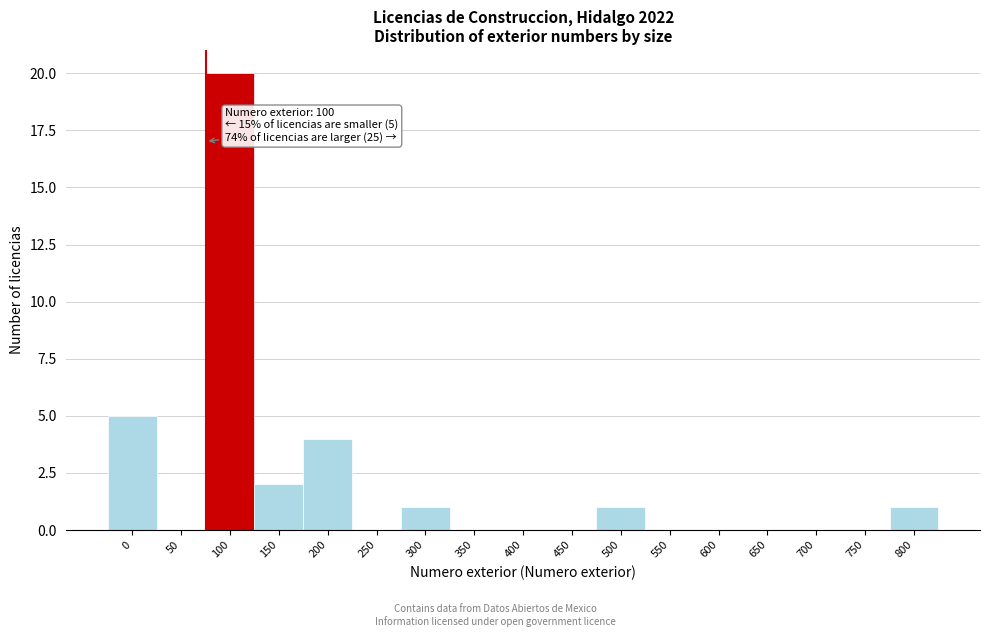

Reading left to right, extract all data points from this chart.

0=5	50=0	100=20	150=2	200=4	250=0	300=1	350=0	400=0	450=0	500=1	550=0	600=0	650=0	700=0	750=0	800=1